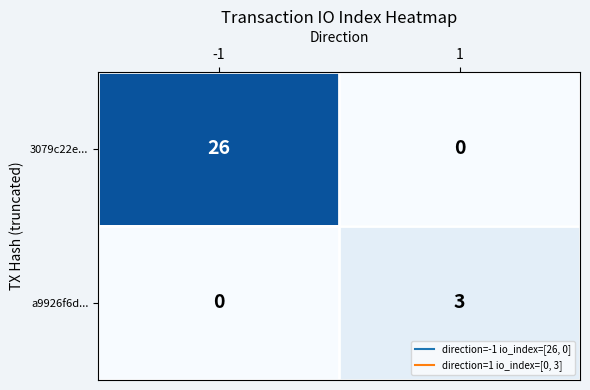

What is the approximate value of a9926f6d... at 1?

3